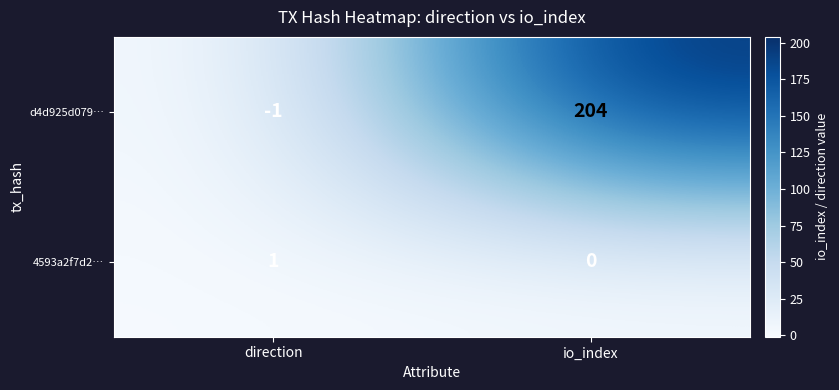

What is the sum of all d4d925d079… values?

203